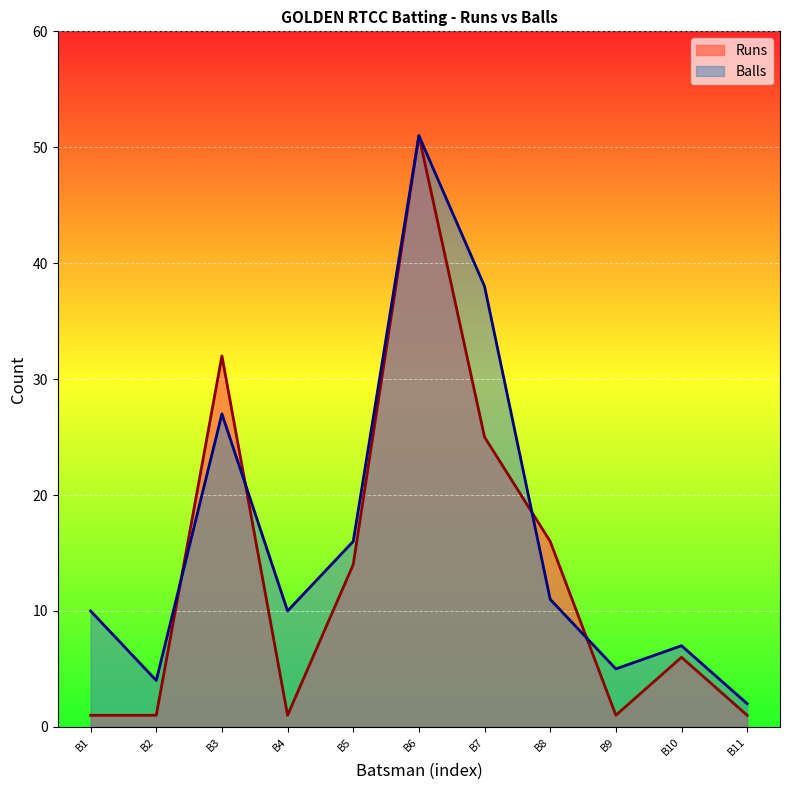

Between B6 and B9, which series saw the biggest shift?

Runs